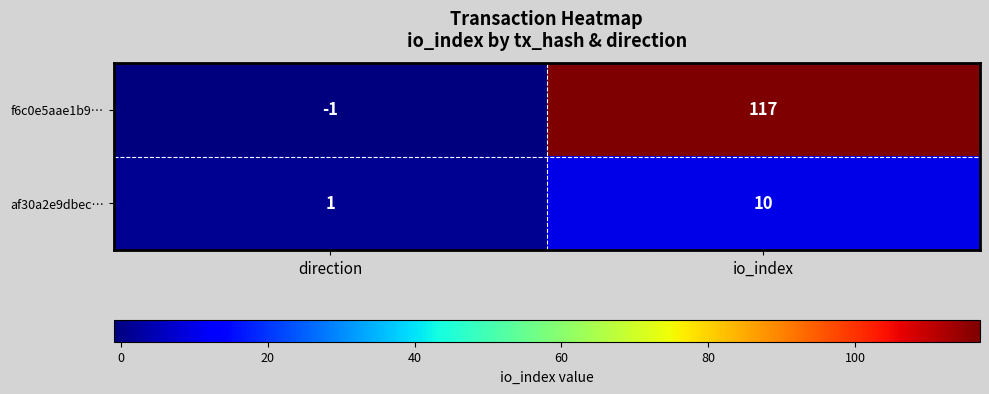

The value of af30a2e9dbec… at io_index is 17. True or false?

False